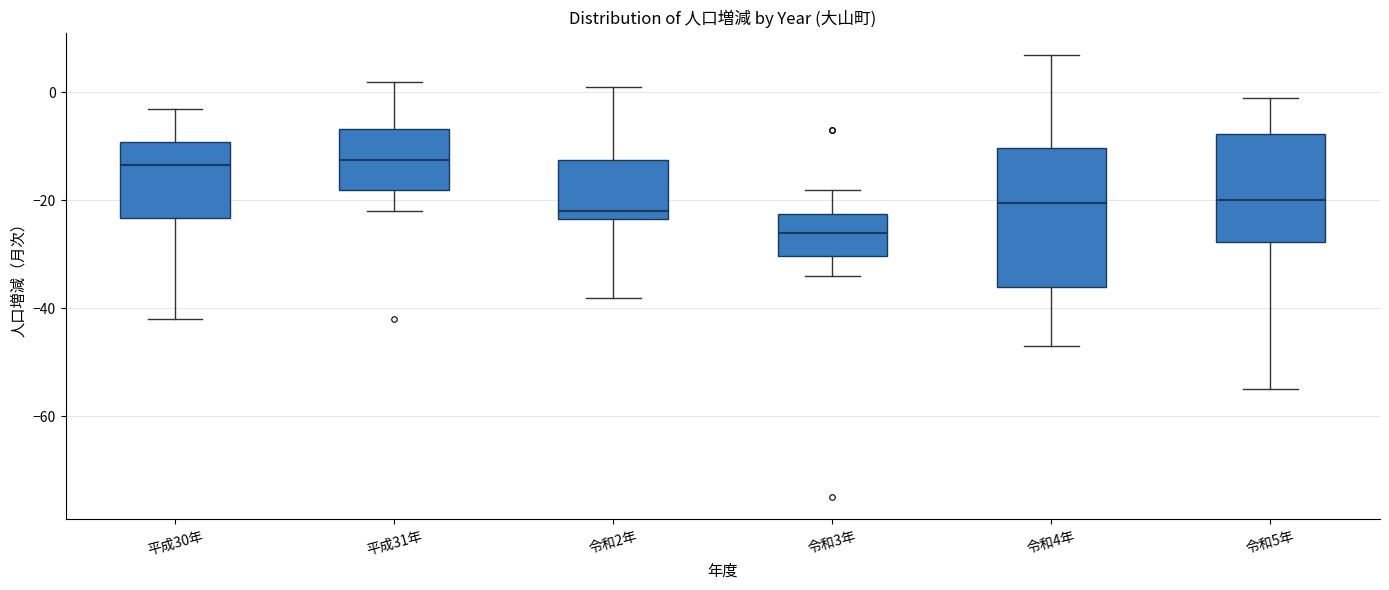

Which box's median line is the lowest?

令和3年